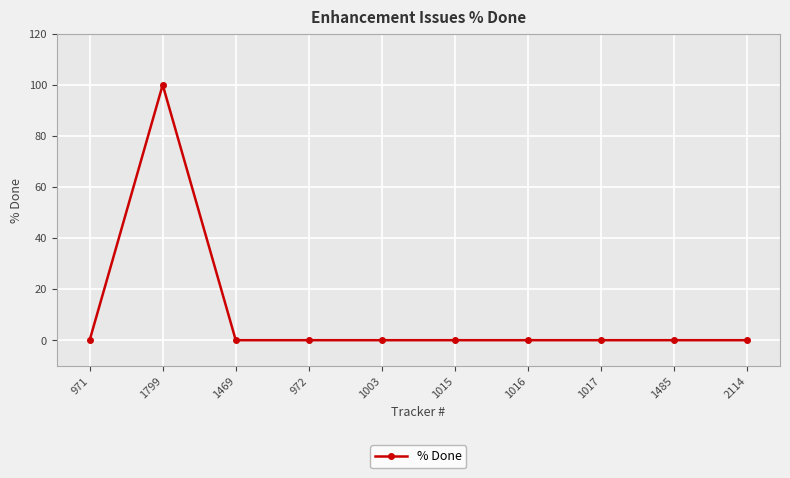

What is the difference between the maximum and minimum values?

100